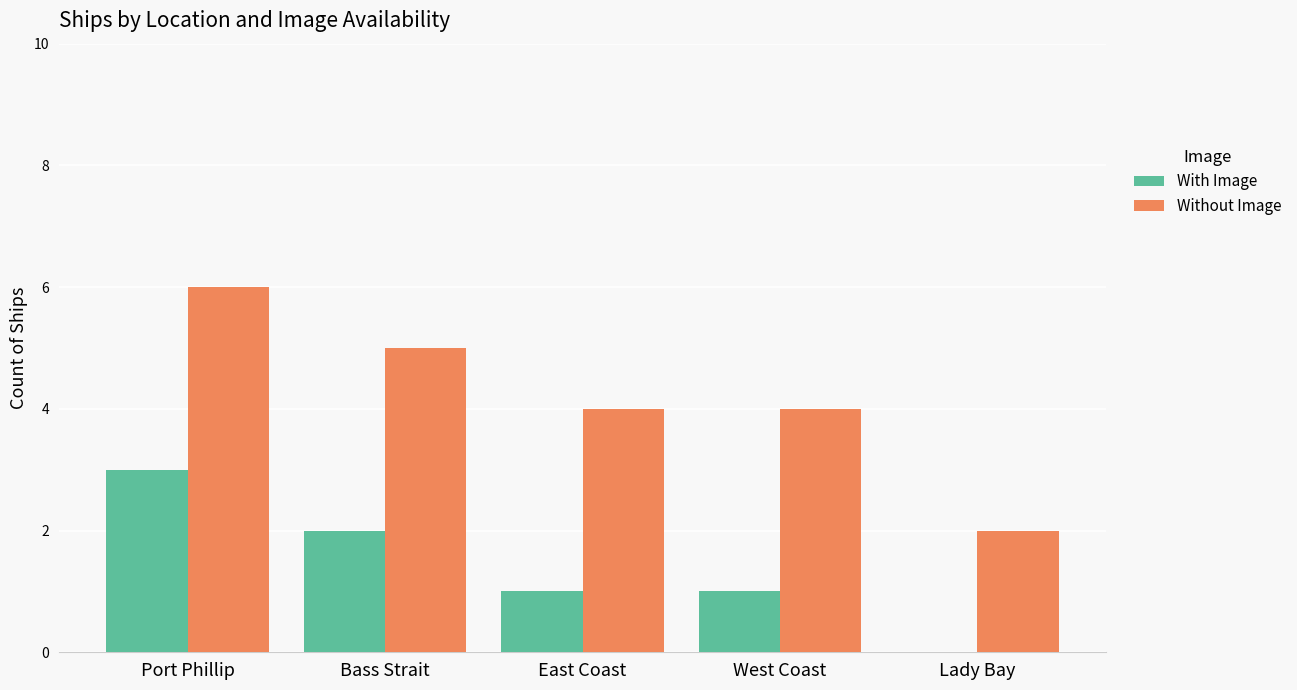

What is the approximate value of Without Image at West Coast?

4